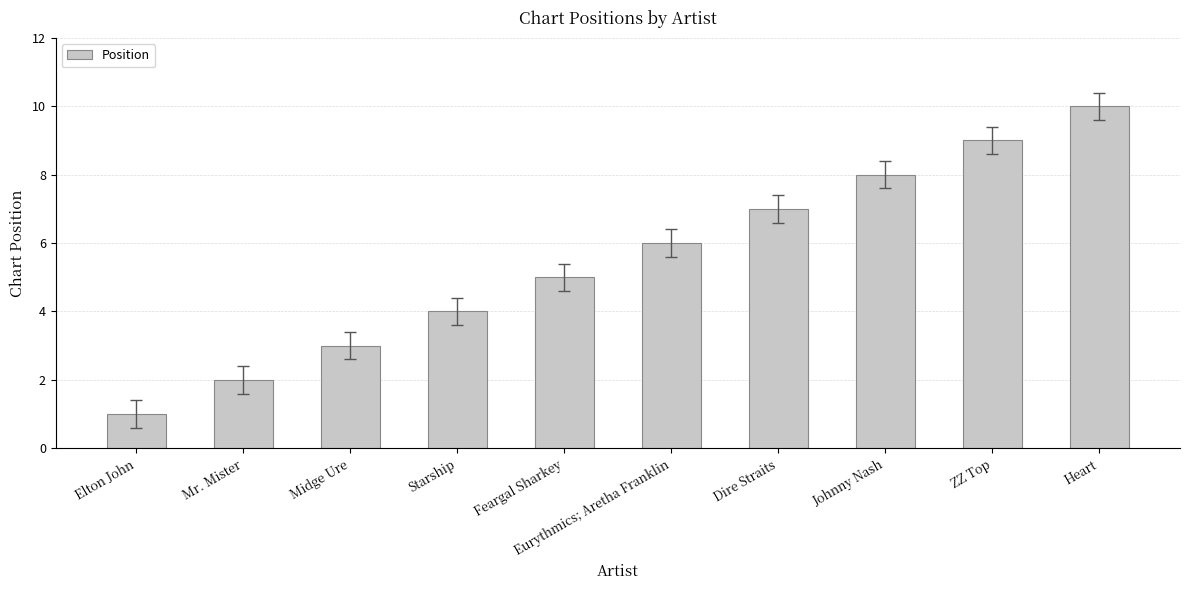

List the labels in order of value, largest first.

Heart, ZZ Top, Johnny Nash, Dire Straits, Eurythmics; Aretha Franklin, Feargal Sharkey, Starship, Midge Ure, Mr. Mister, Elton John